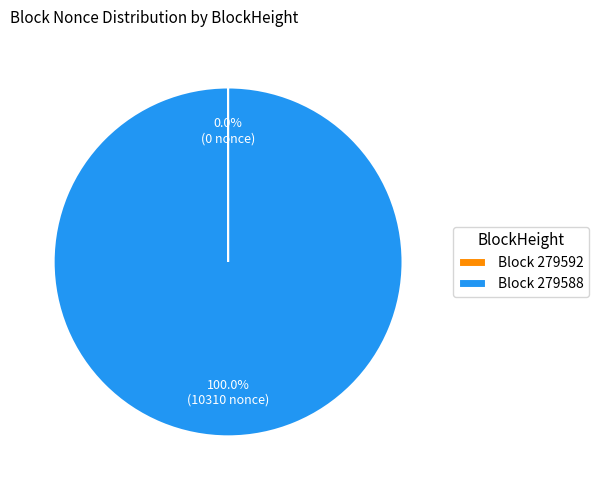

Is there a majority slice in this chart?

Yes